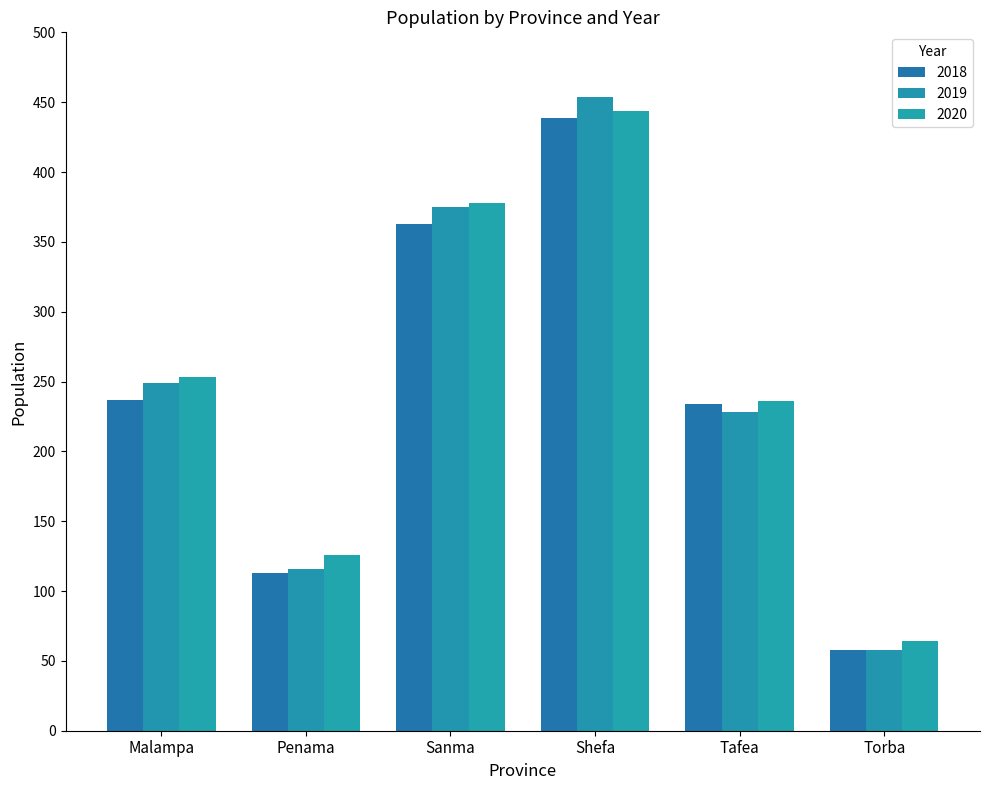

Reading left to right, transcribe all the data shown in this chart.

2018: Malampa=237	Penama=113	Sanma=363	Shefa=439	Tafea=234	Torba=58
2019: Malampa=249	Penama=116	Sanma=375	Shefa=454	Tafea=228	Torba=58
2020: Malampa=253	Penama=126	Sanma=378	Shefa=444	Tafea=236	Torba=64